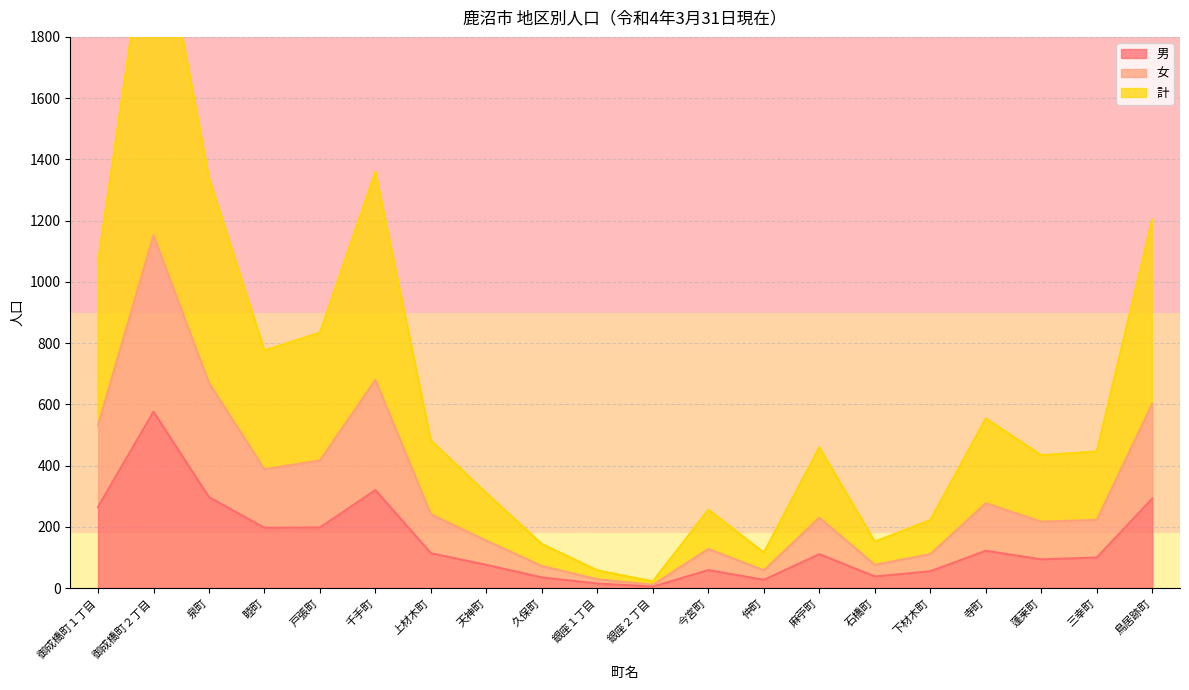

Where does the 女 series first go above 230?

御成橋町１丁目